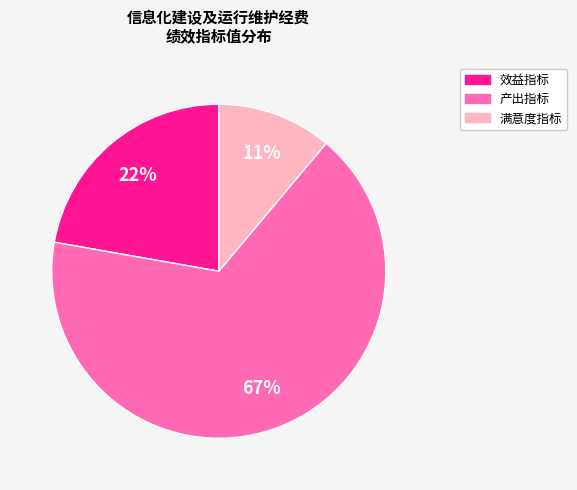

To the nearest percent, what is the average slice percentage?

33%